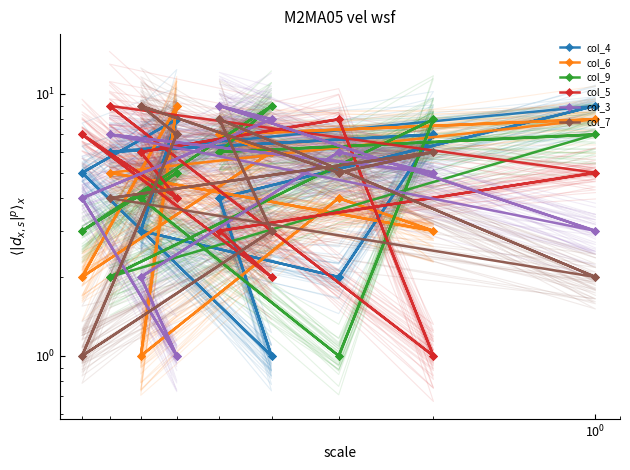

True or false: col_6 has more than 1 points higher than both neighbors.

True